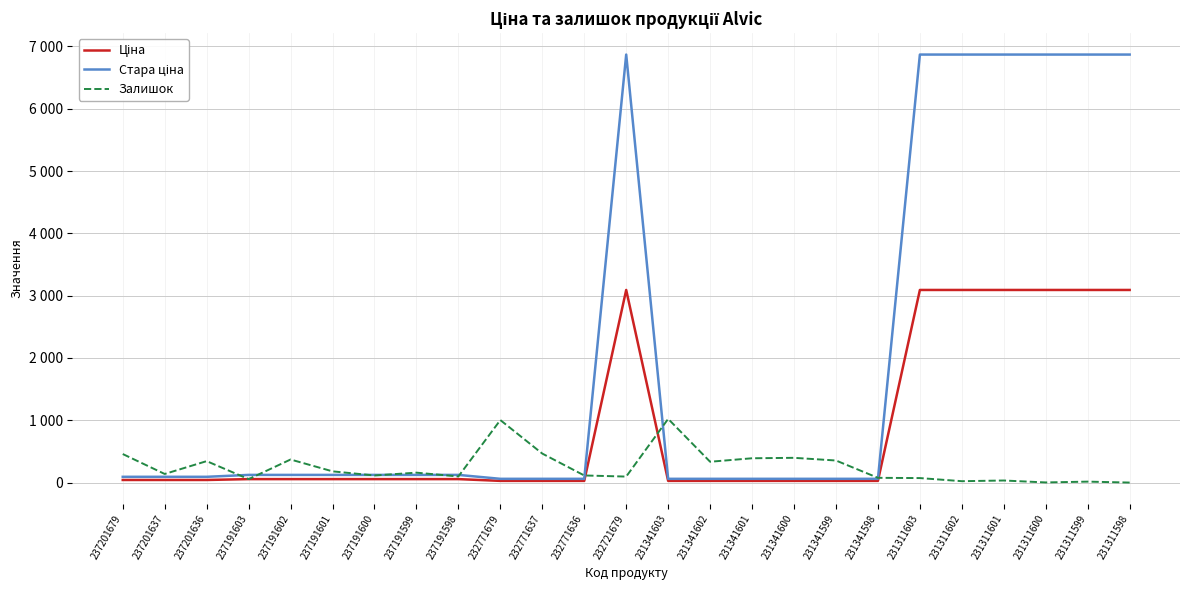

Reading left to right, extract all data points from this chart.

Ціна: 41.5	41.5	41.5	55.4	55.4	55.4	55.4	55.4	55.4	27.0	27.0	27.0	3091.2	27.0	27.0	27.0	27.0	27.0	27.0	3091.2	3091.2	3091.2	3091.2	3091.2	3091.2
Стара ціна: 92.3	92.3	92.3	123.0	123.0	123.0	123.0	123.0	123.0	60.0	60.0	60.0	6869.4	60.0	60.0	60.0	60.0	60.0	60.0	6869.4	6869.4	6869.4	6869.4	6869.4	6869.4
Залишок: 458.0	138.0	344.0	55.0	370.0	180.0	114.0	159.0	98.0	1003.0	465.0	114.0	96.0	1022.0	334.0	390.0	397.0	354.0	76.0	72.0	22.0	33.0	2.0	15.0	0.0